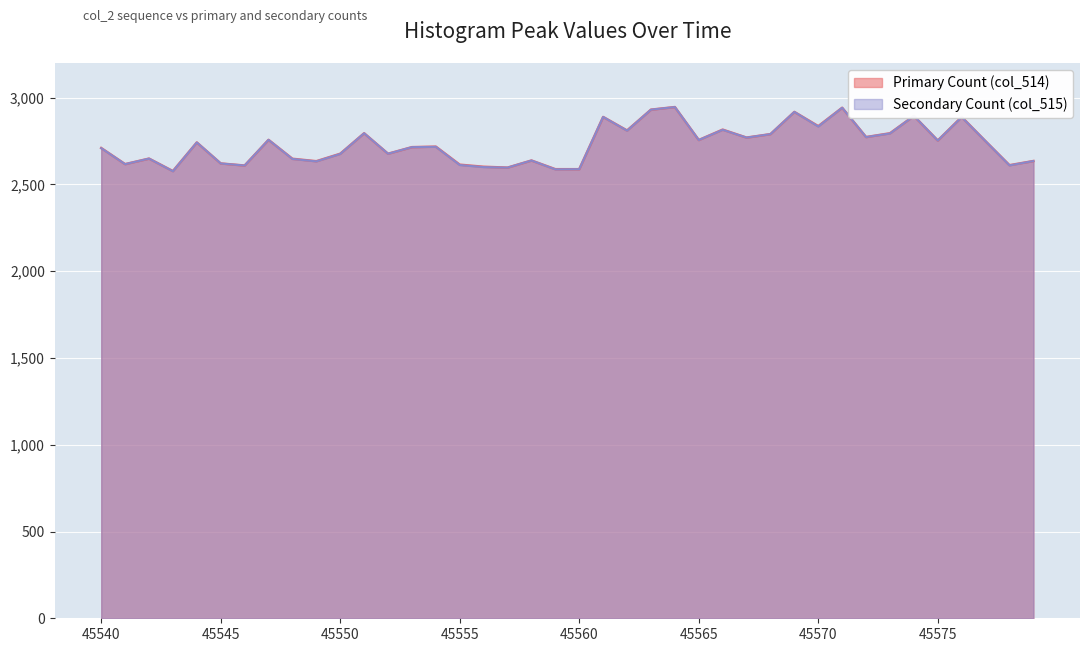

Which has a higher value, 45552 or 45563?

45563